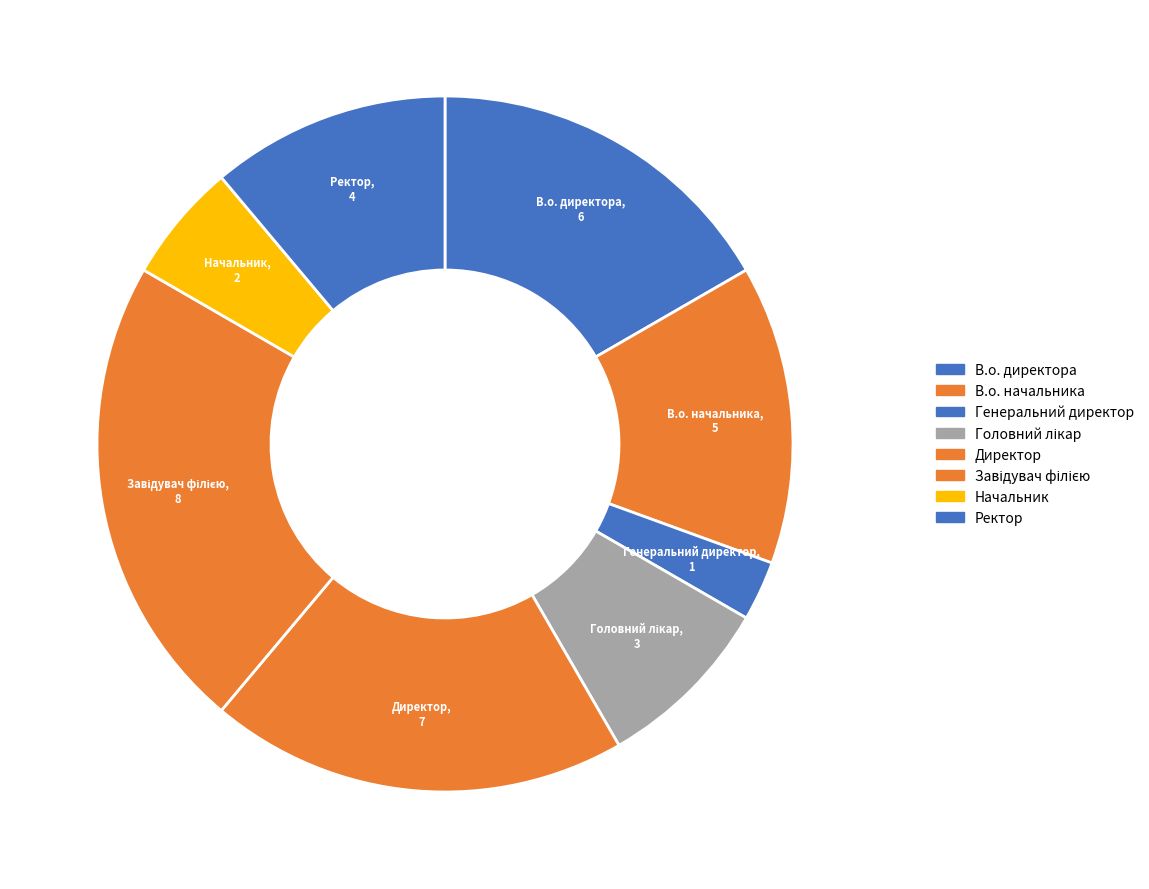

Is it true that В.о. начальника is 1% of the pie?

False